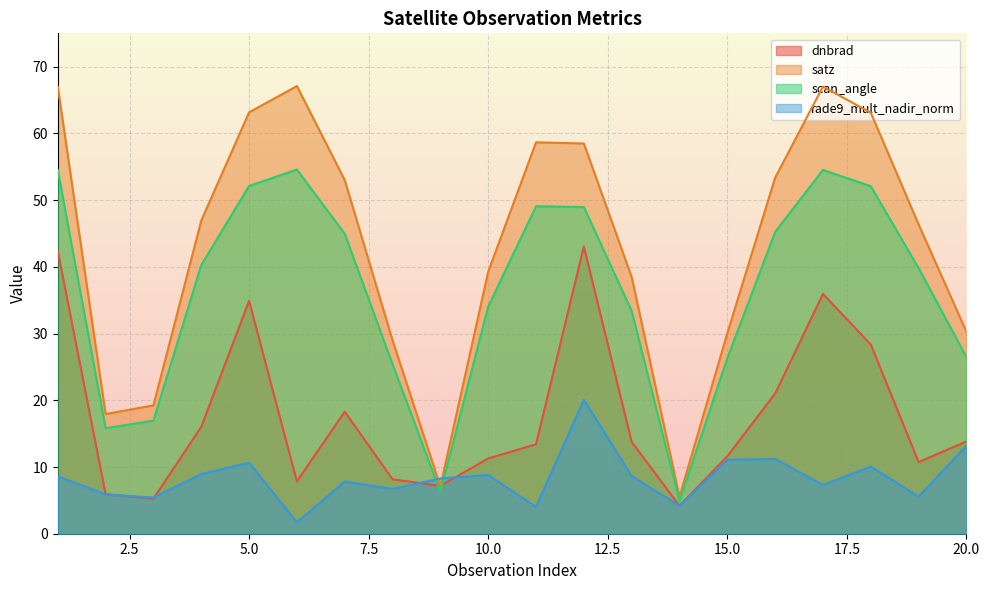

List the labels in order of scan_angle value, largest first.

6, 17, 1, 5, 18, 11, 12, 16, 7, 4, 19, 10, 13, 20, 15, 8, 3, 2, 9, 14